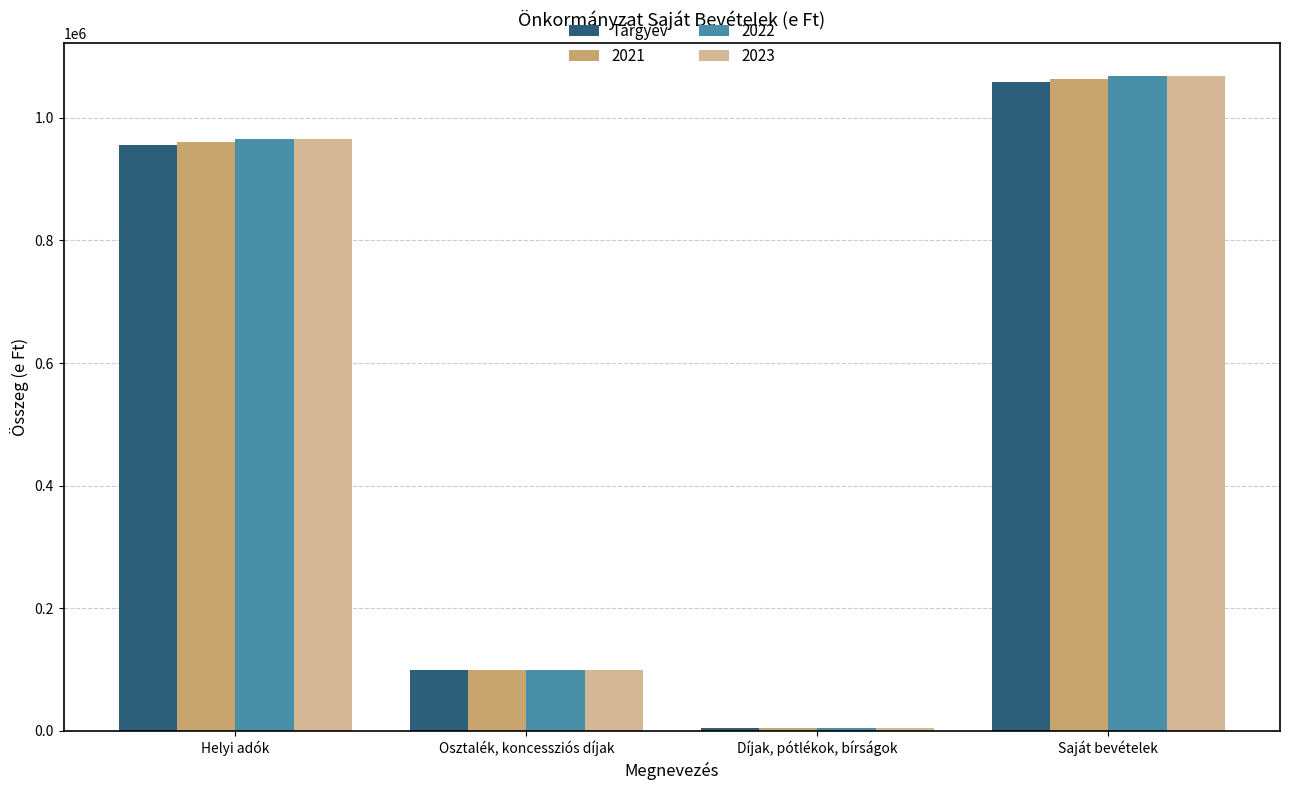

List the labels in order of Tárgyév value, largest first.

Saját bevételek, Helyi adók, Osztalék, koncessziós díjak, Díjak, pótlékok, bírságok